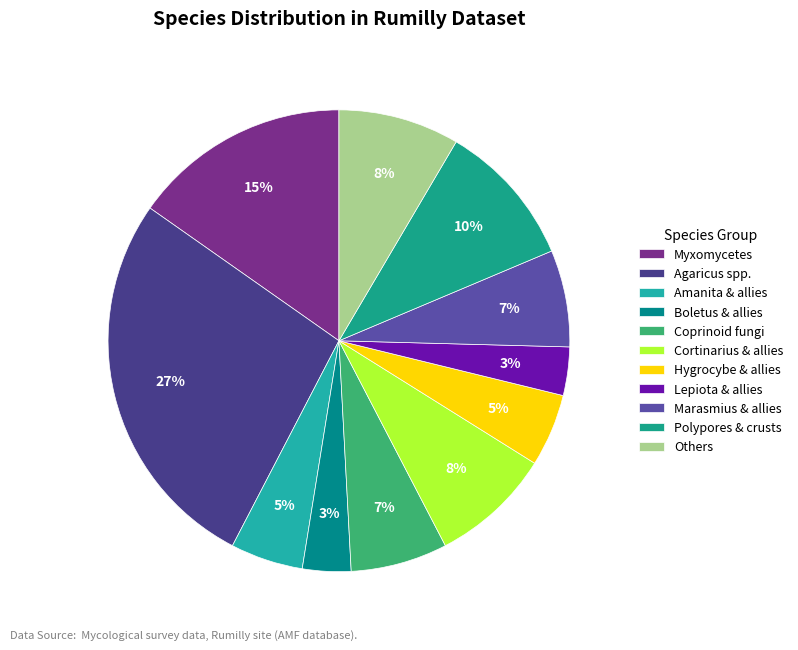

How many segments does this pie chart have?

11